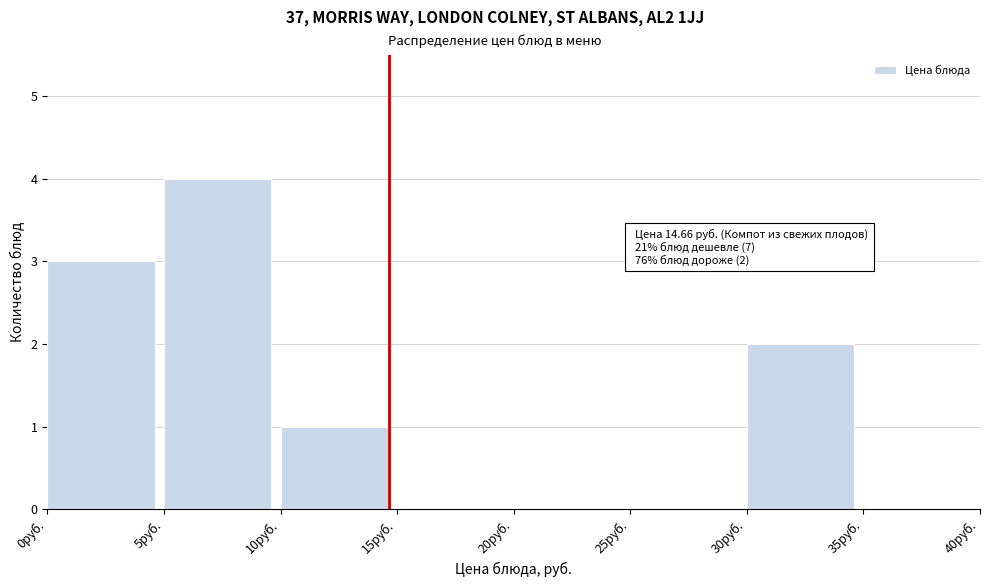

Over which range of the x-axis is the bar tallest?

5 to 10